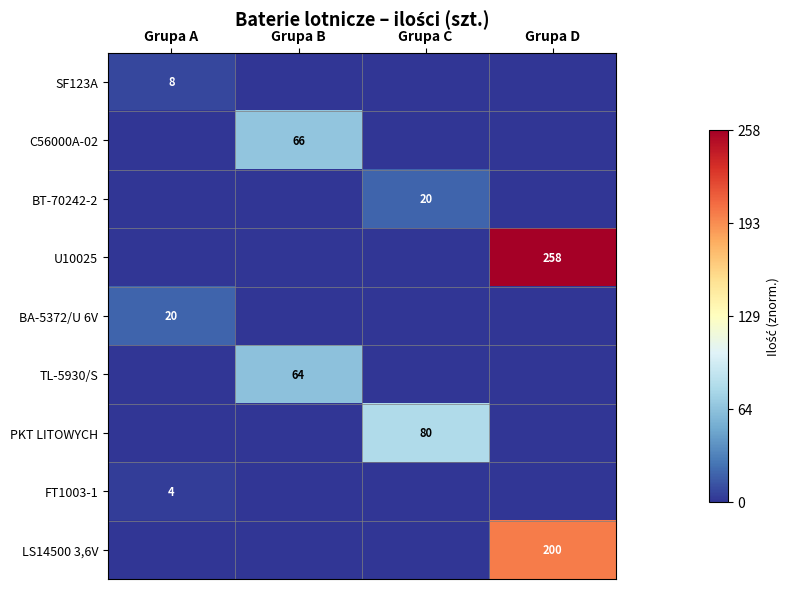

True or false: TL-5930/S has a value of 43 at Grupa B.

False